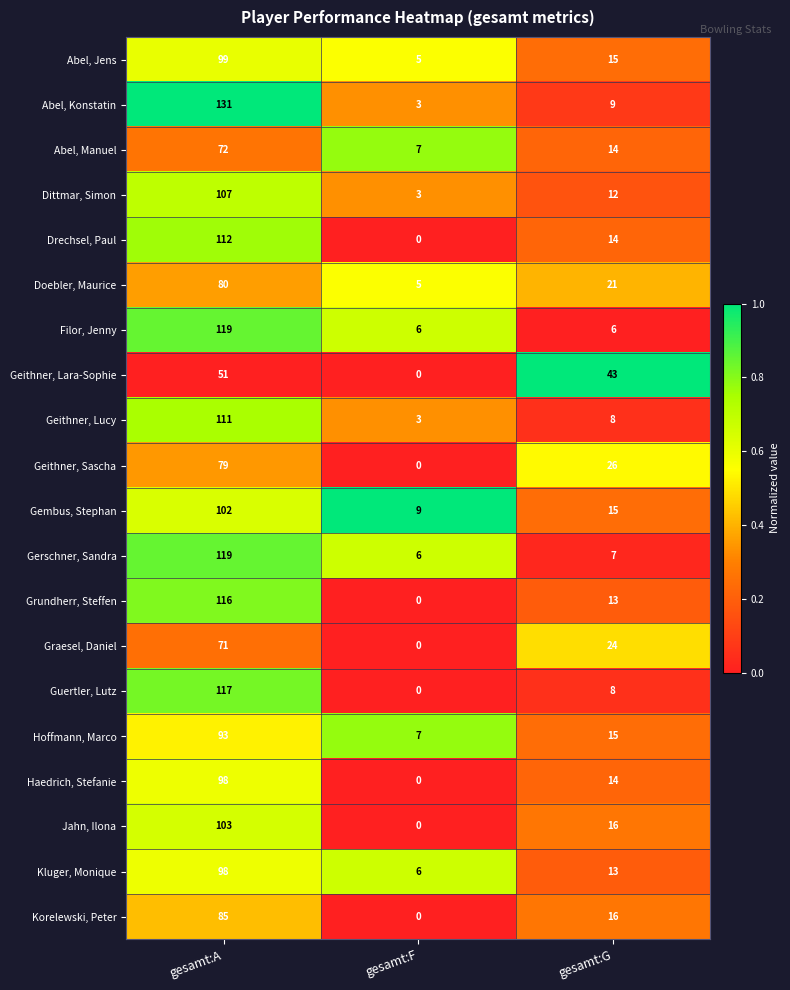

True or false: Korelewski, Peter has a value of 0 at gesamt:F.

True